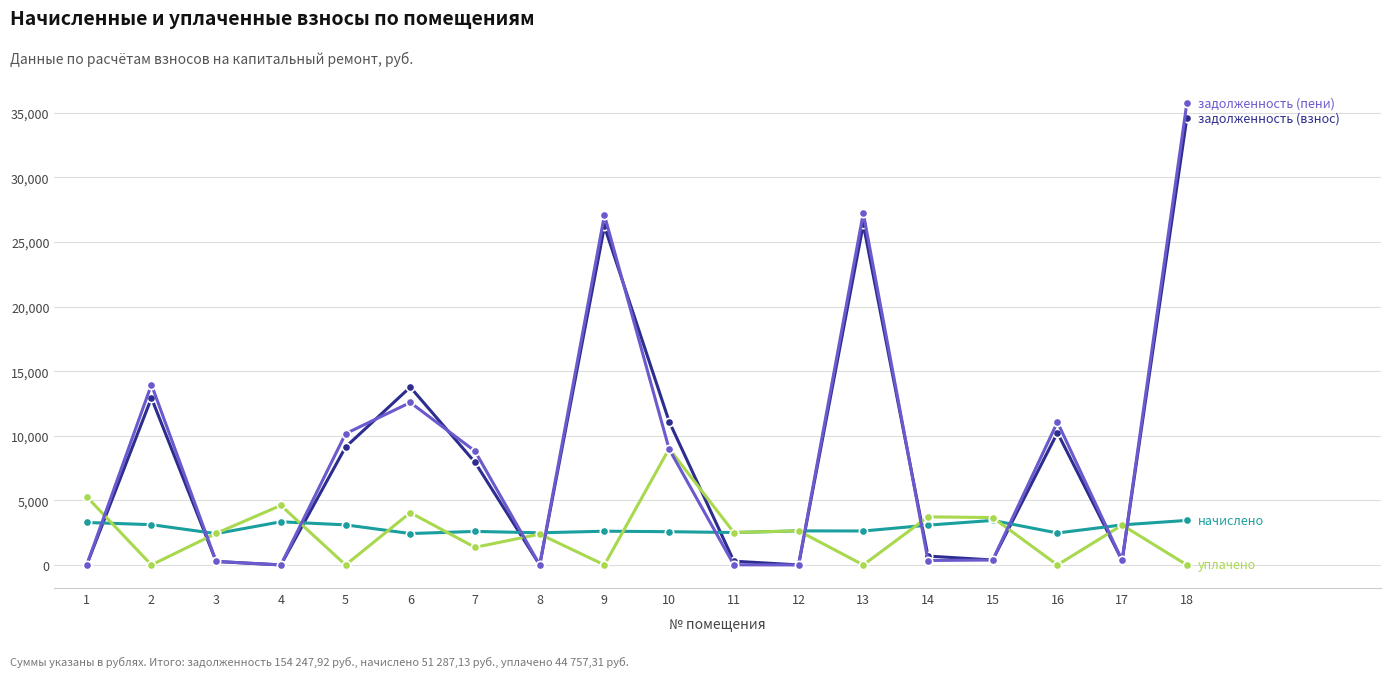

What is the maximum value shown in the chart?

35753.3